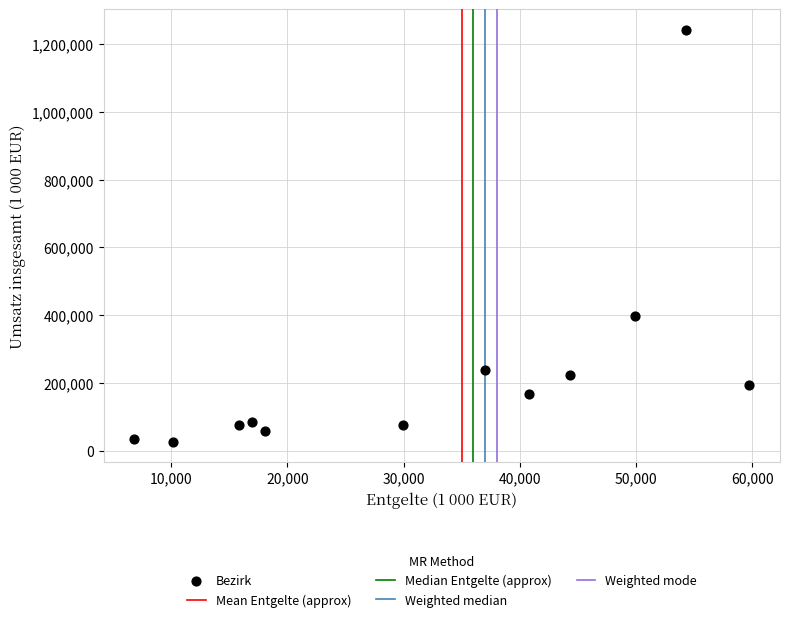

What Y value in the scatter plot is closest to 634487?

395922